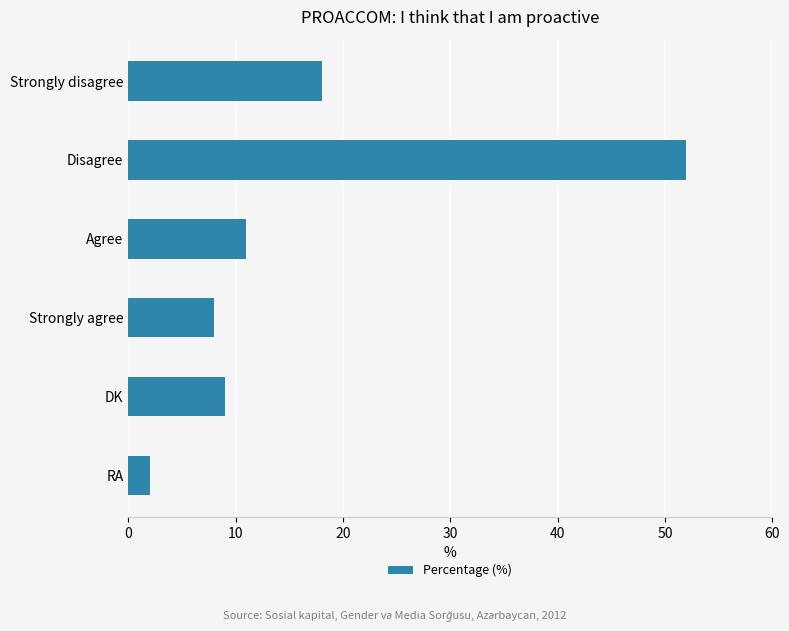

Which label corresponds to the largest value in the chart?

Disagree